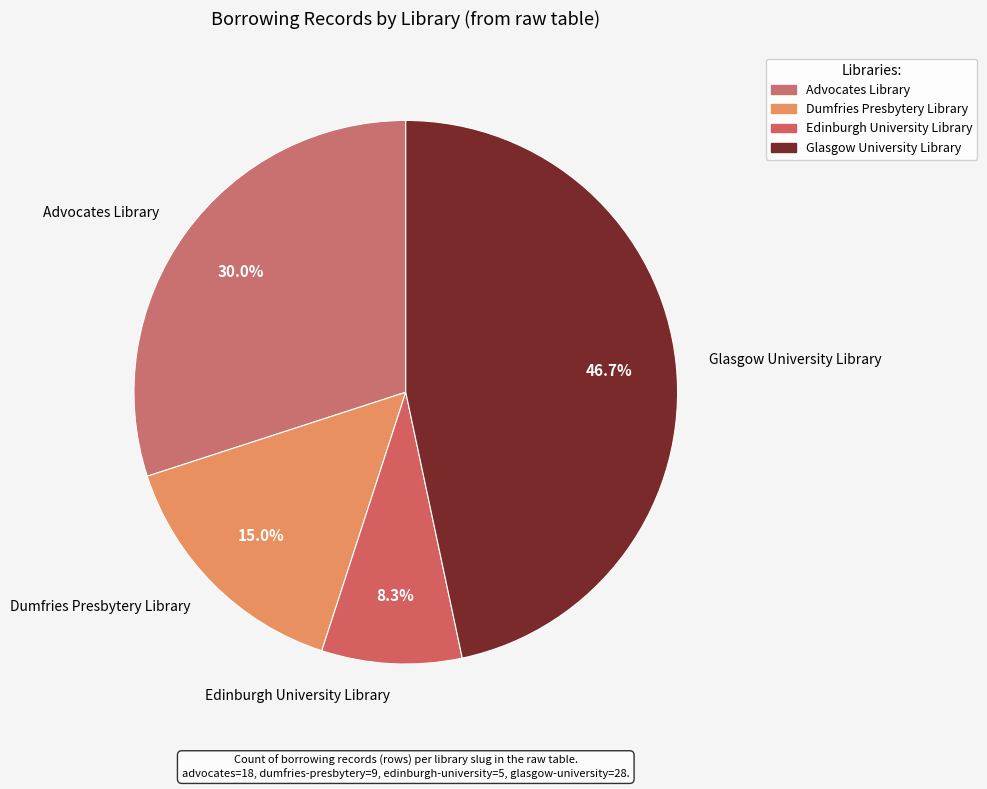

Which slice is the smallest?

edinburgh-university